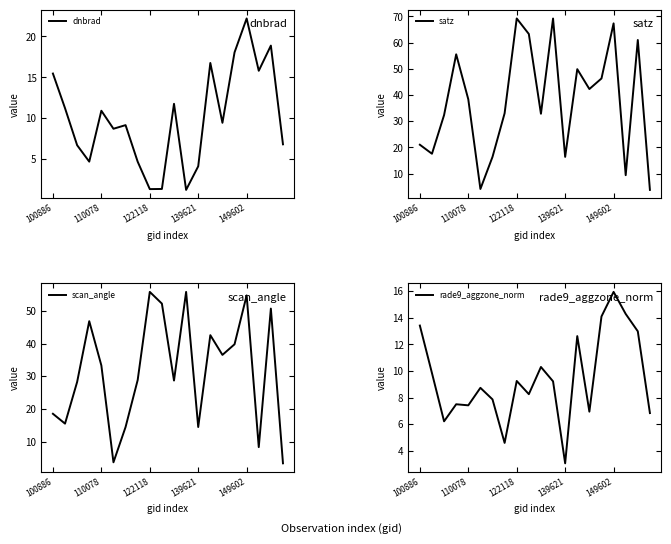

What is the difference between the maximum and second lowest values in the dnbrad series?

20.8